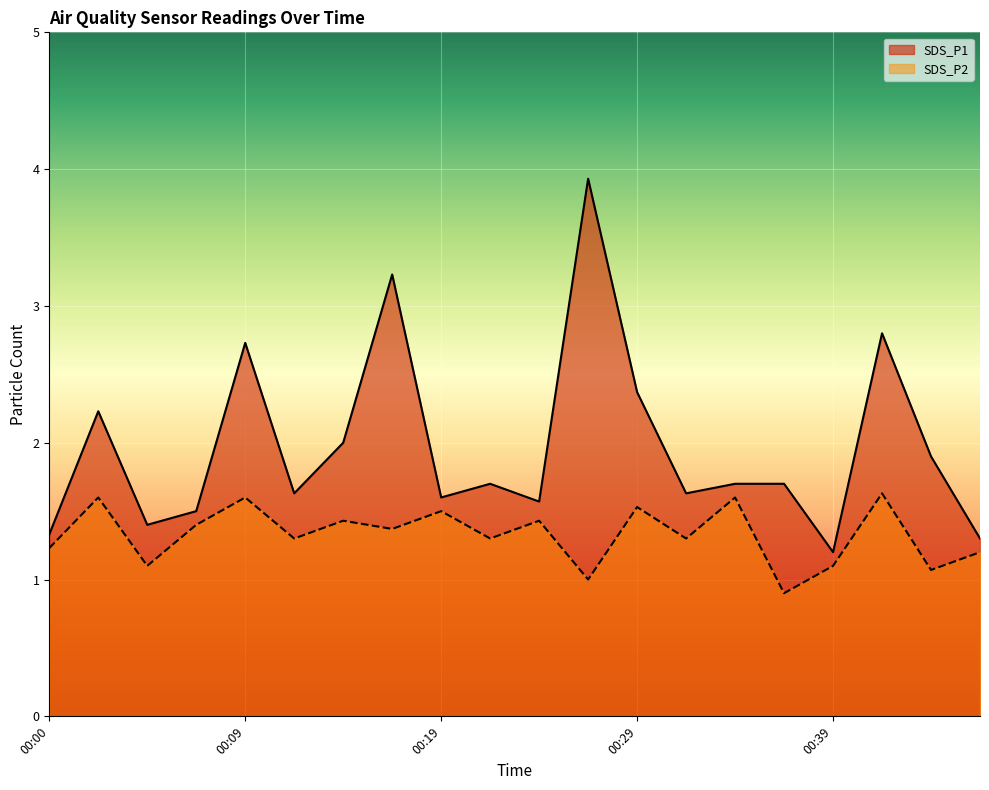

True or false: SDS_P1 and SDS_P2 cross at least once.

False